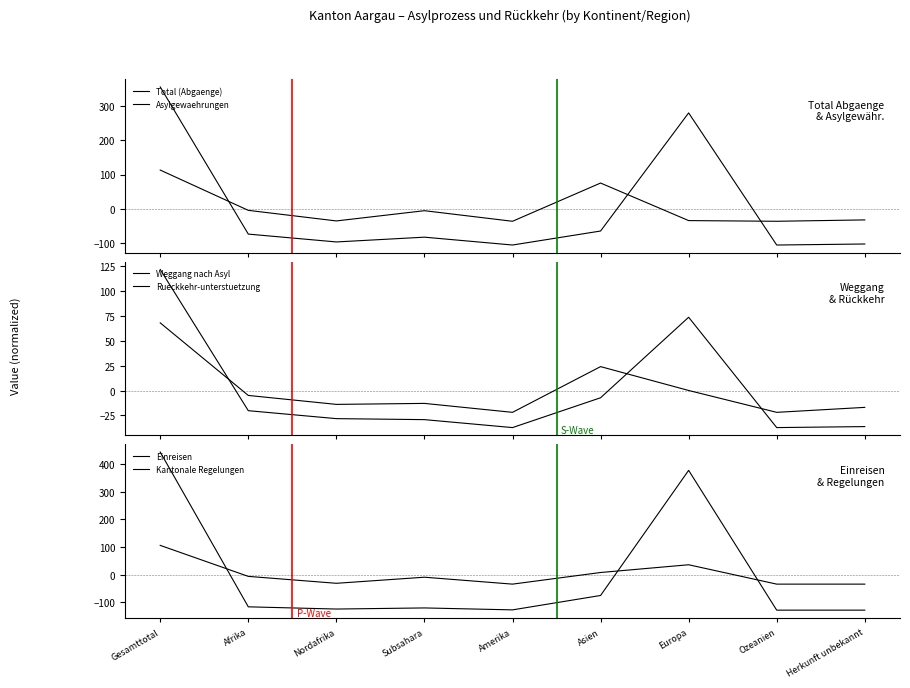

What position from the right is Asien?

4